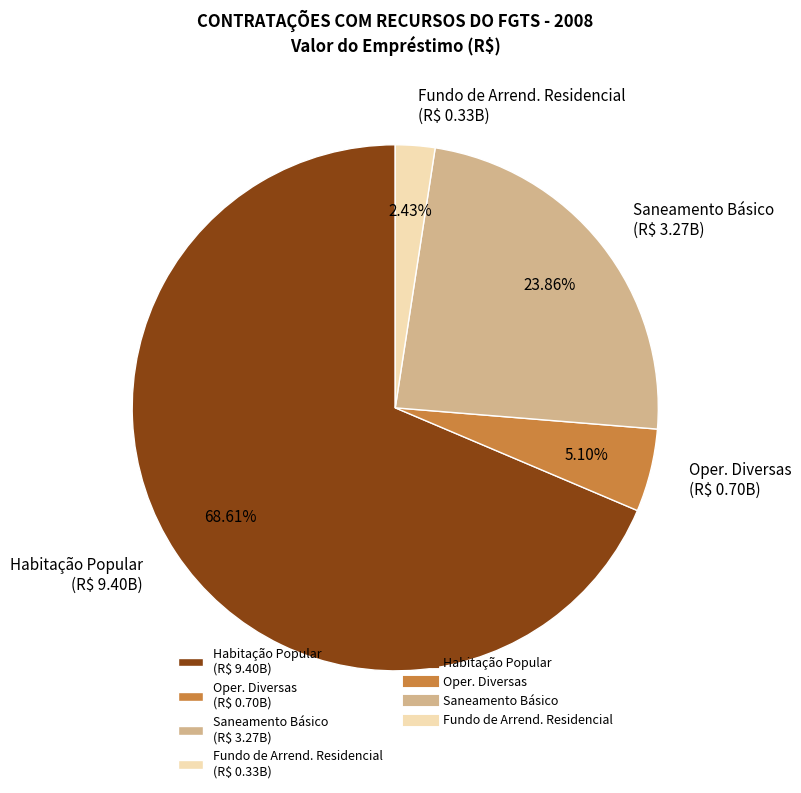

Which category has the biggest portion of the pie?

Habitação Popular